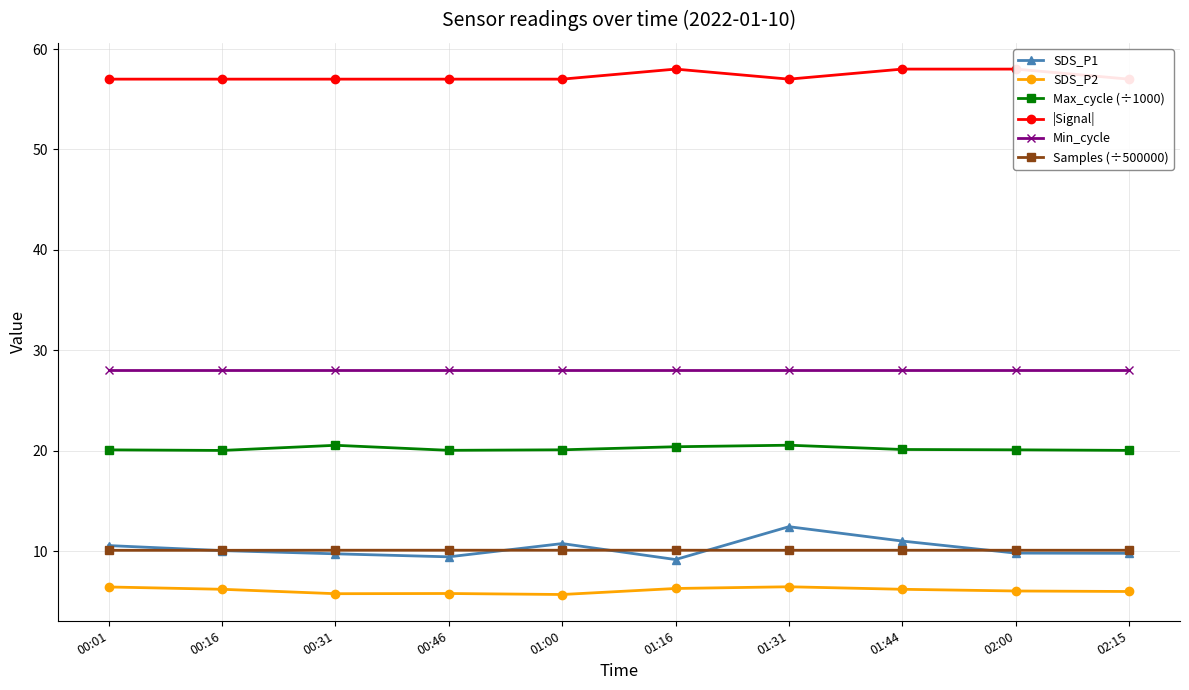

True or false: SDS_P2 has a value of 8.7 at 01:31.

False